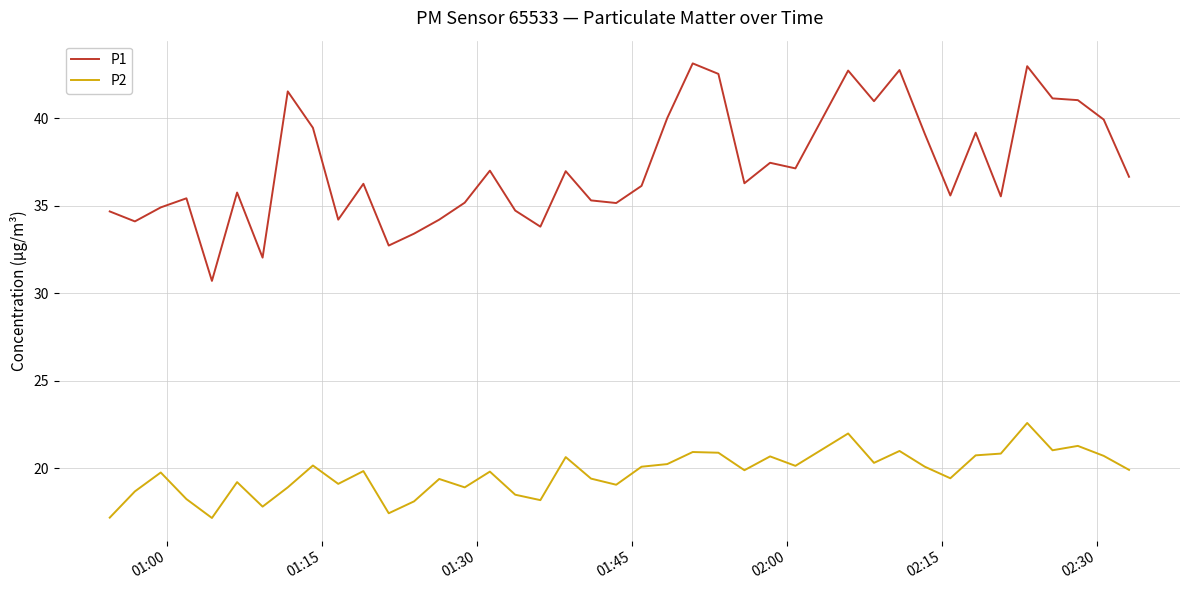

True or false: P1 has more than 1 interior local peaks.

True